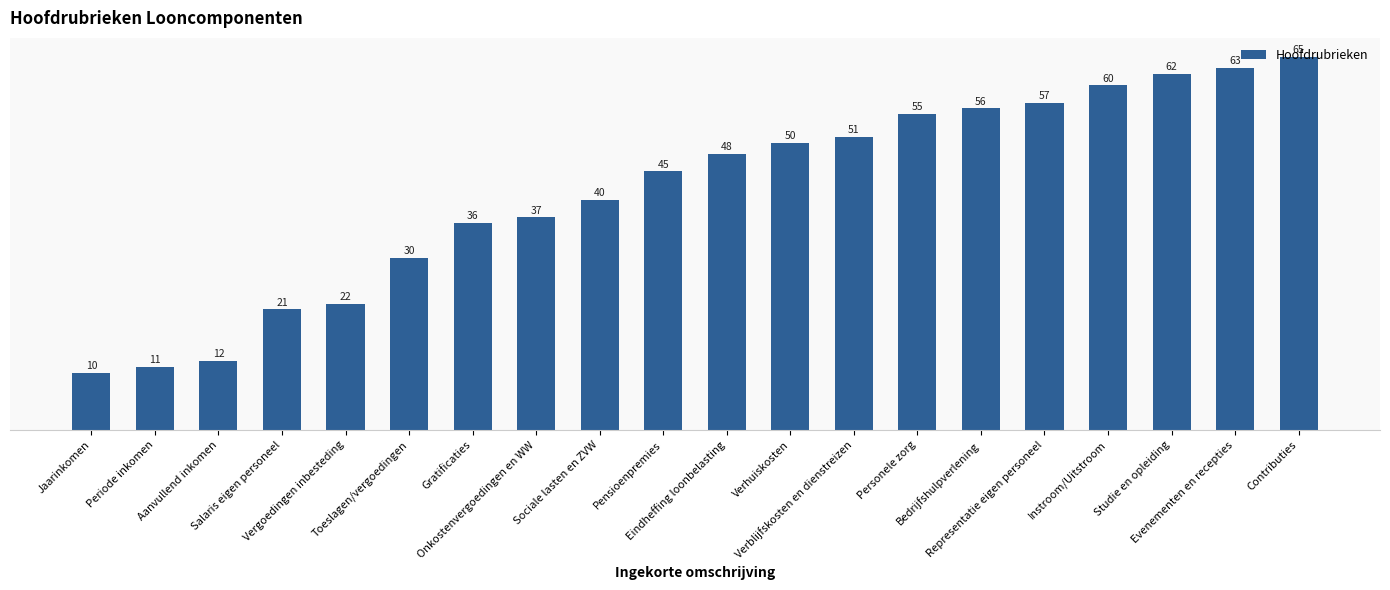

Reading left to right, what are all the values shown in this chart?

10	11	12	21	22	30	36	37	40	45	48	50	51	55	56	57	60	62	63	65